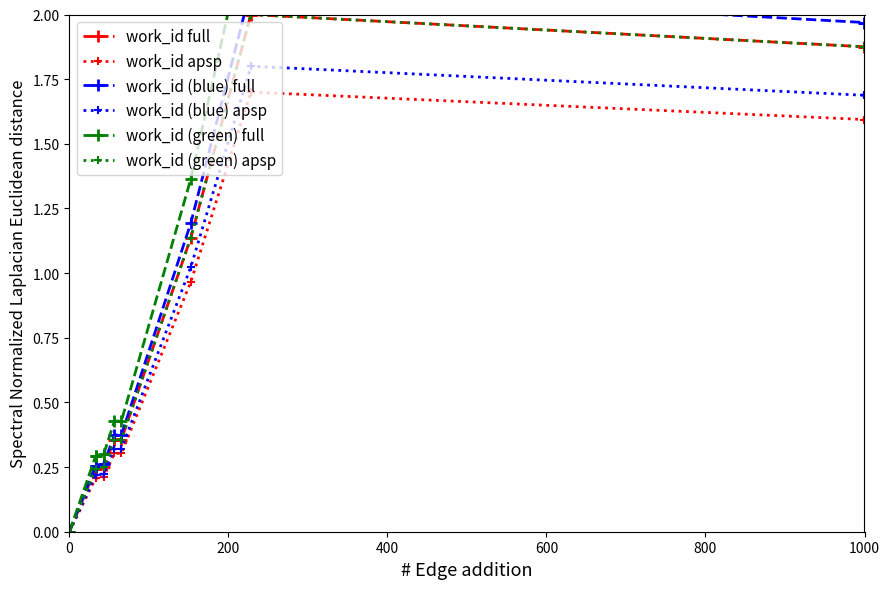

At which category is the sum across all series the highest?

7